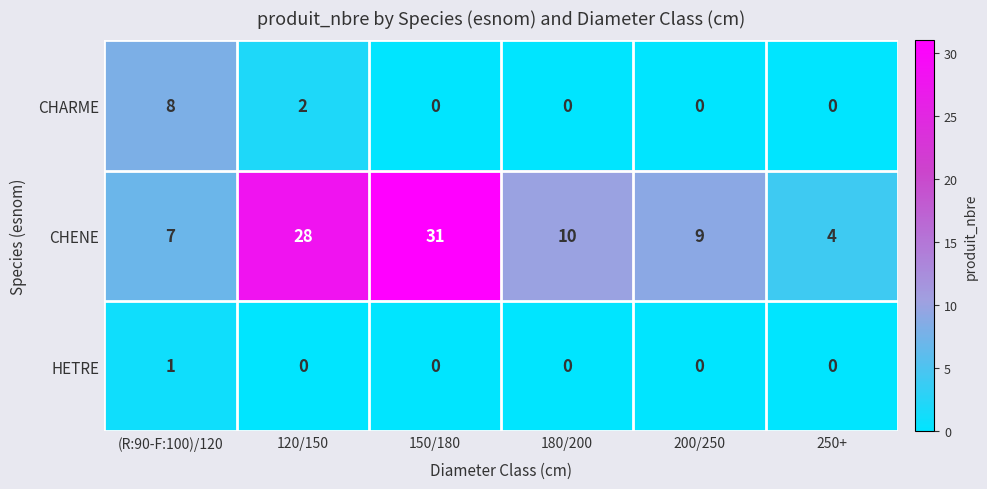

How many series are shown in this chart?

3